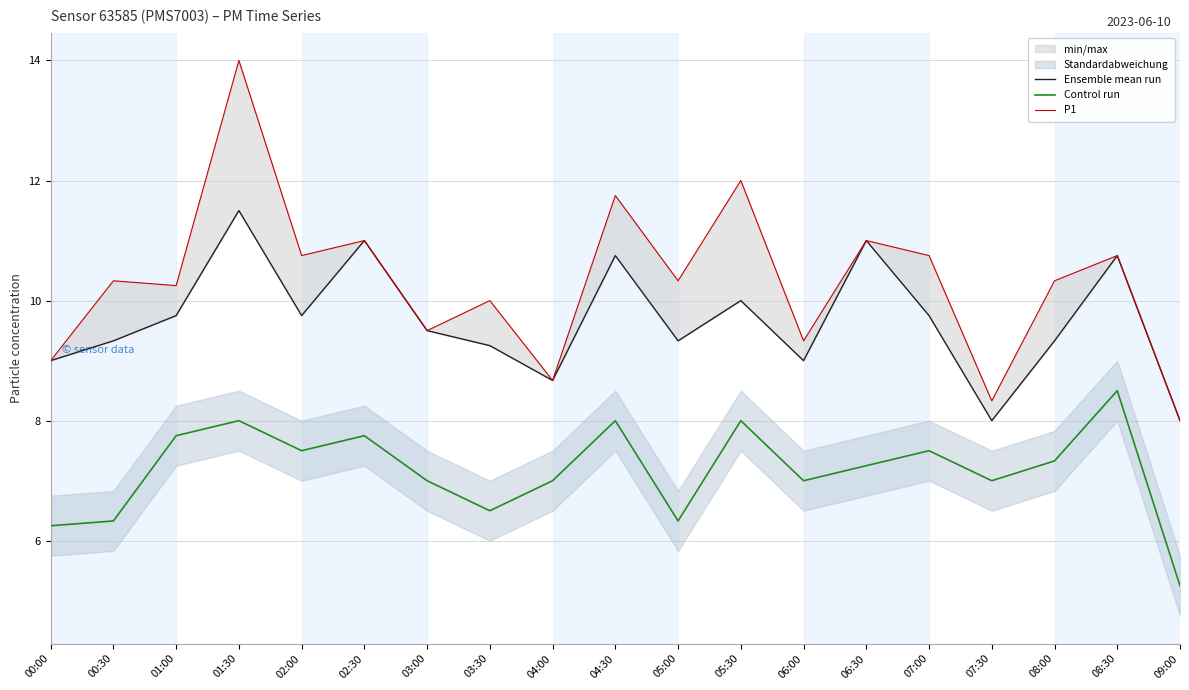

The value of Control run at 06:30 is 7.2. True or false?

True